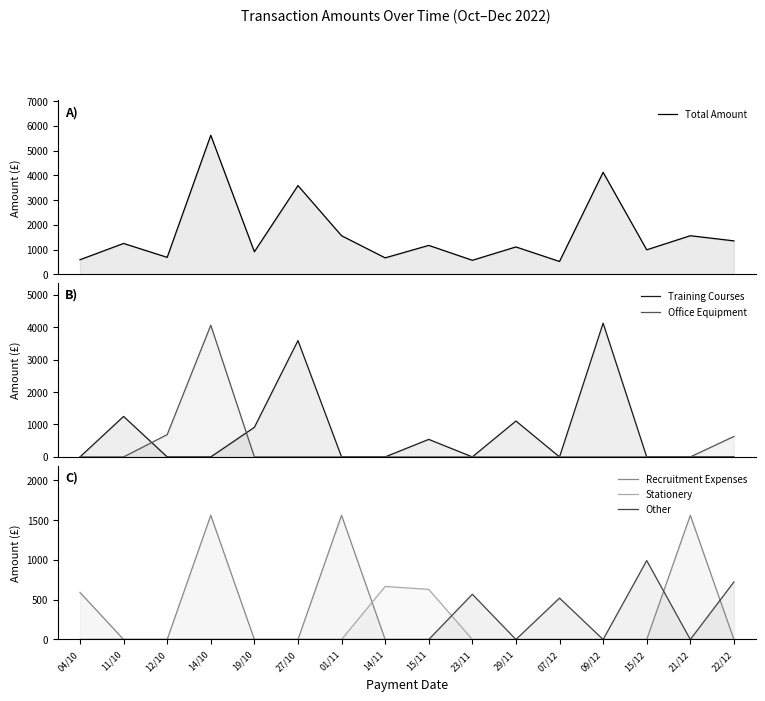

At which category is the sum across all series the highest?

14/10